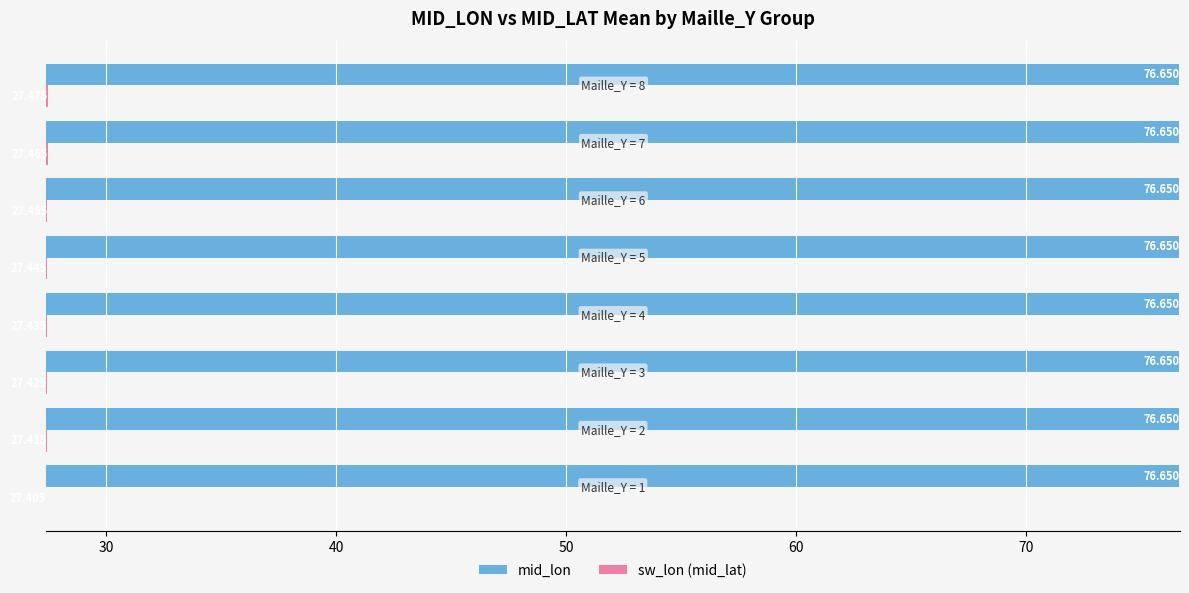

Which series has the largest total across all categories?

mid_lon